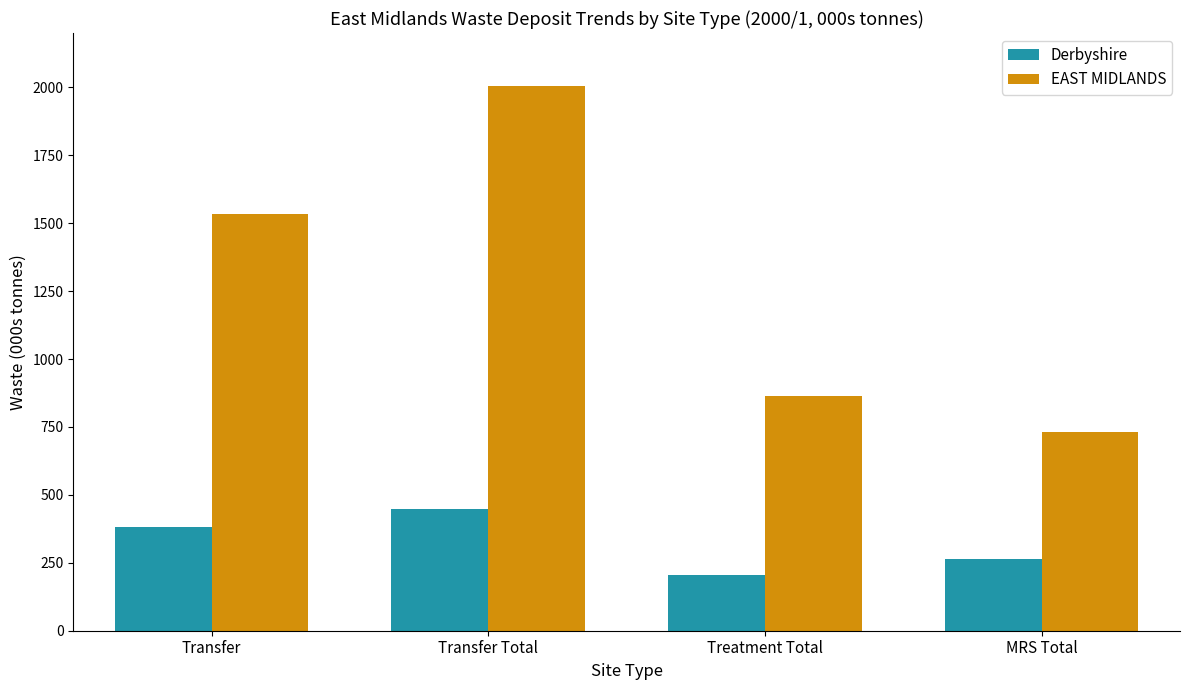

How many distinct data groups are displayed?

2